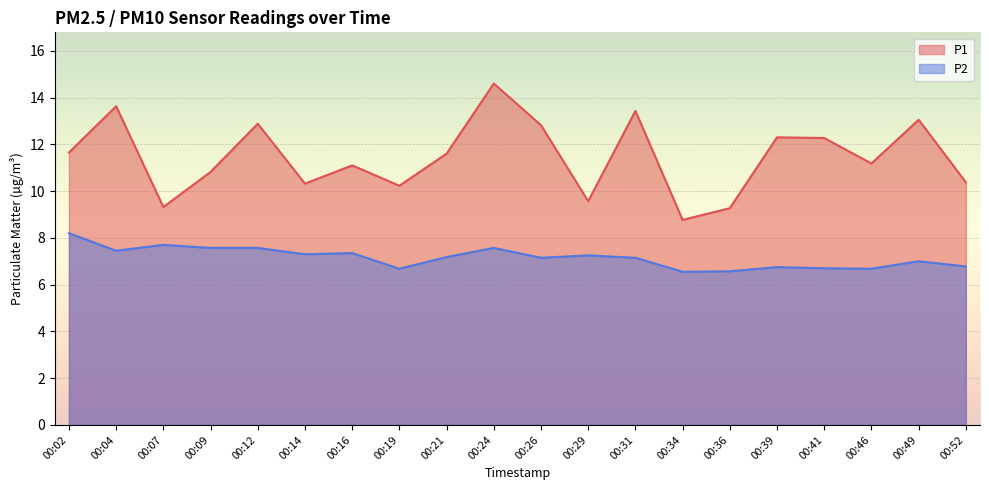

Reading left to right, transcribe all the data shown in this chart.

P1: 00:02=11.7	00:04=13.6	00:07=9.3	00:09=10.8	00:12=12.9	00:14=10.3	00:16=11.1	00:19=10.2	00:21=11.6	00:24=14.6	00:26=12.8	00:29=9.6	00:31=13.4	00:34=8.8	00:36=9.3	00:39=12.3	00:41=12.3	00:46=11.2	00:49=13.1	00:52=10.4
P2: 00:02=8.2	00:04=7.5	00:07=7.7	00:09=7.6	00:12=7.6	00:14=7.3	00:16=7.3	00:19=6.7	00:21=7.2	00:24=7.6	00:26=7.2	00:29=7.2	00:31=7.2	00:34=6.5	00:36=6.6	00:39=6.8	00:41=6.7	00:46=6.7	00:49=7.0	00:52=6.8